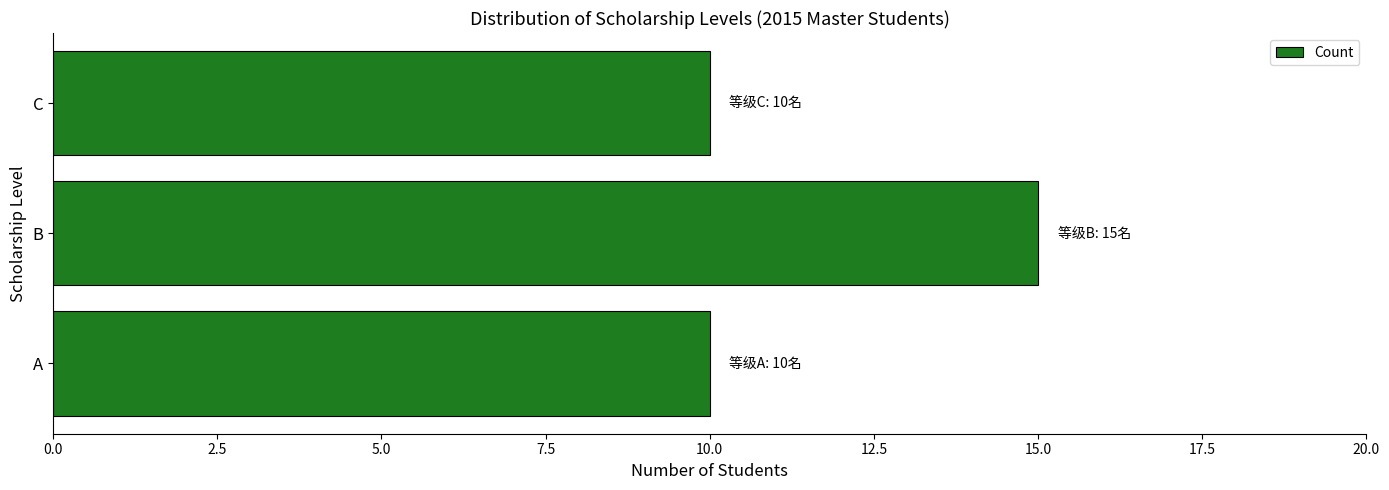

The value at B is 27. True or false?

False